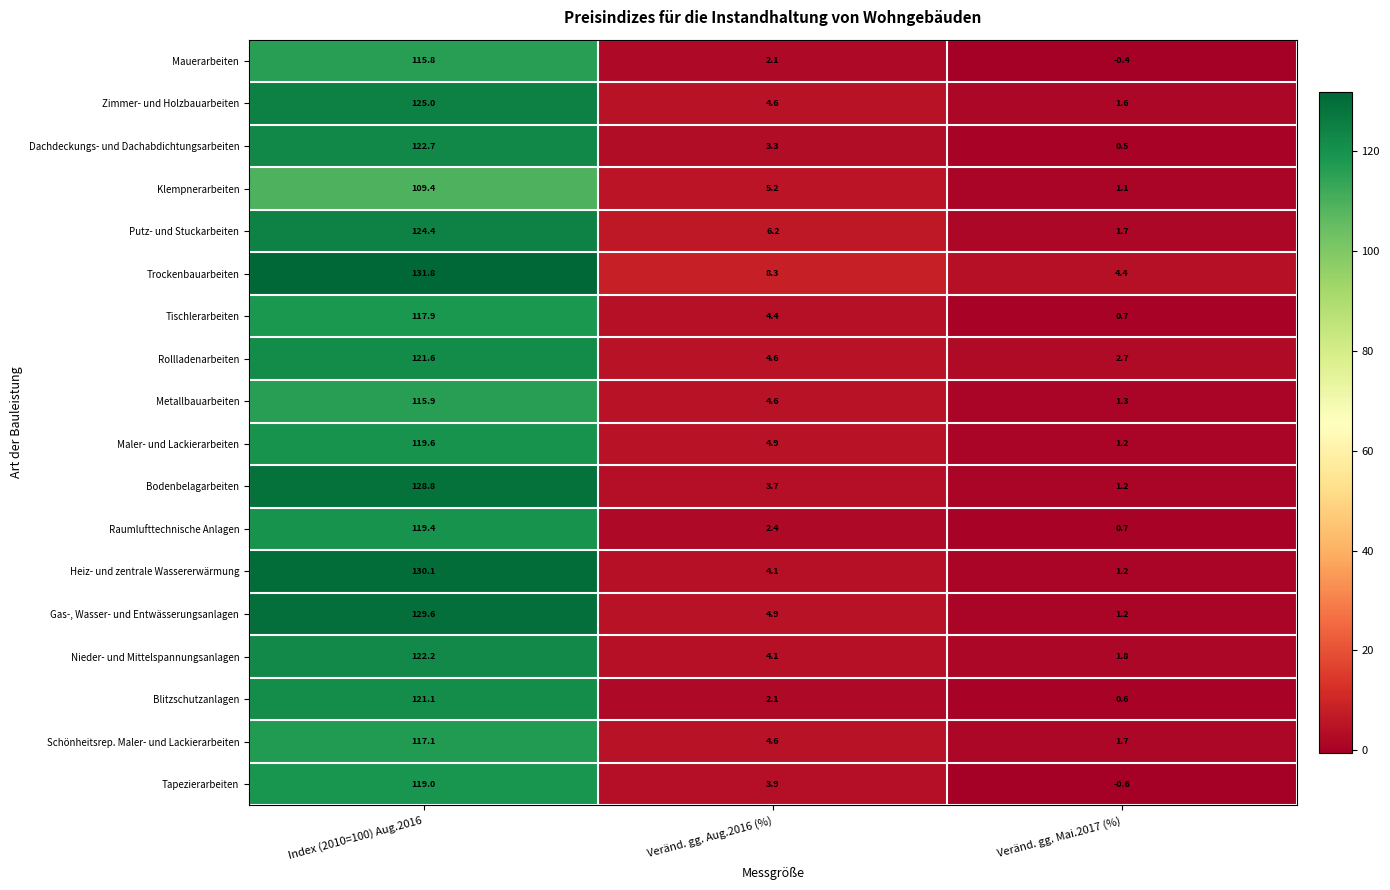

What is the average value of the Klempnerarbeiten series?

38.6